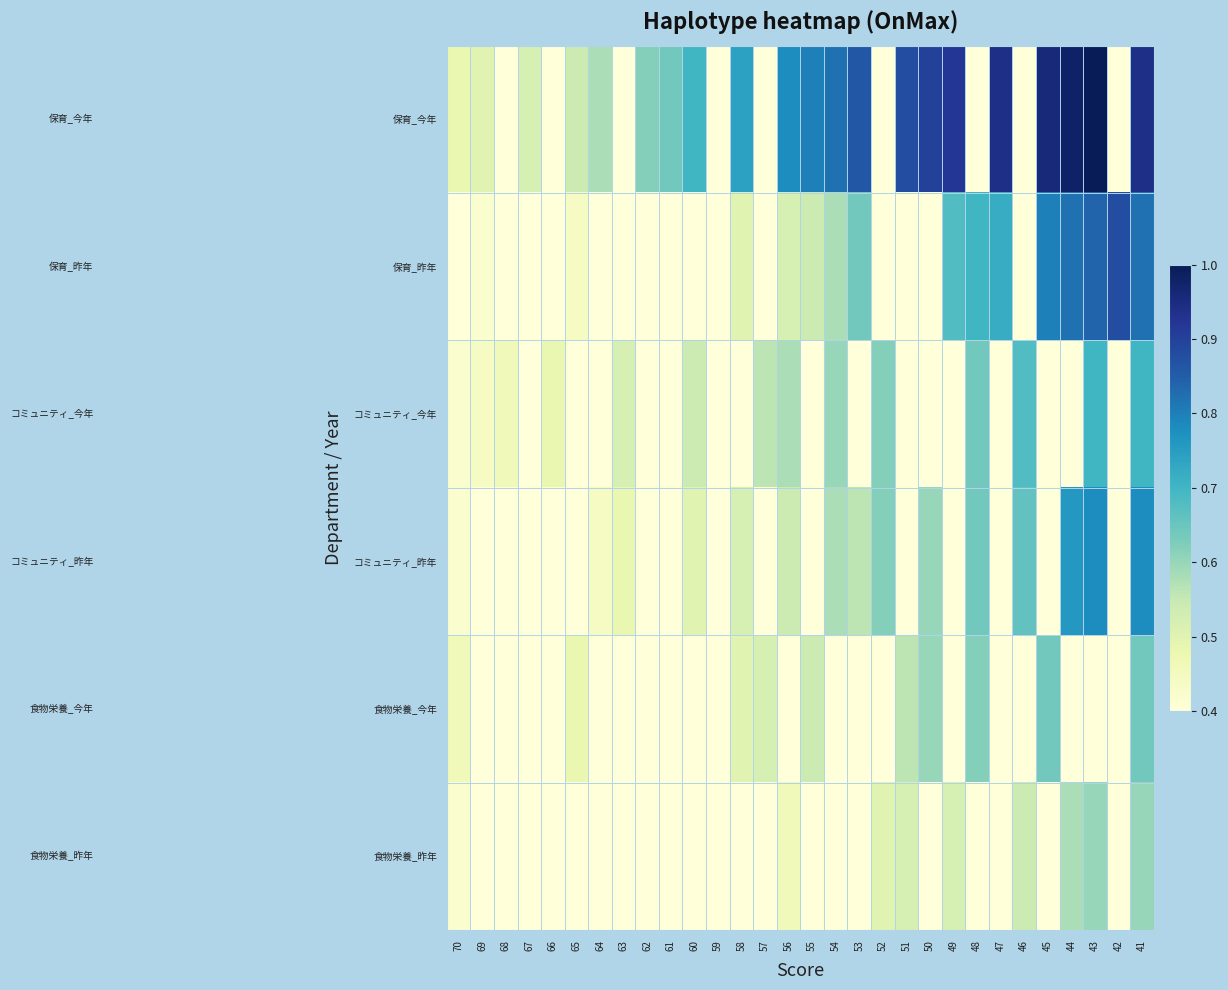

At which category is the sum across all series the highest?

41